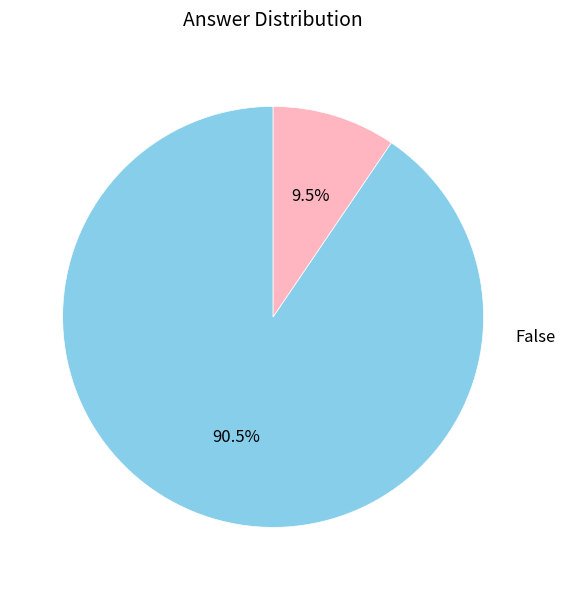

Is there any slice that represents more than half of the pie?

Yes